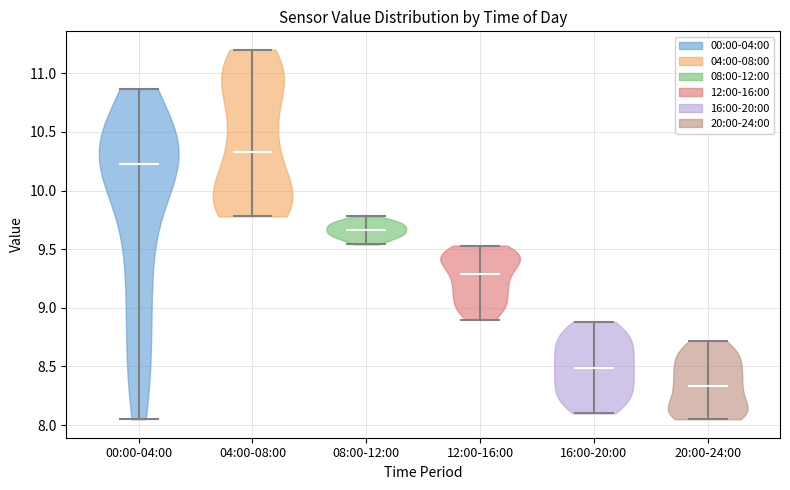

Which violin has the lowest median line?

20:00-24:00